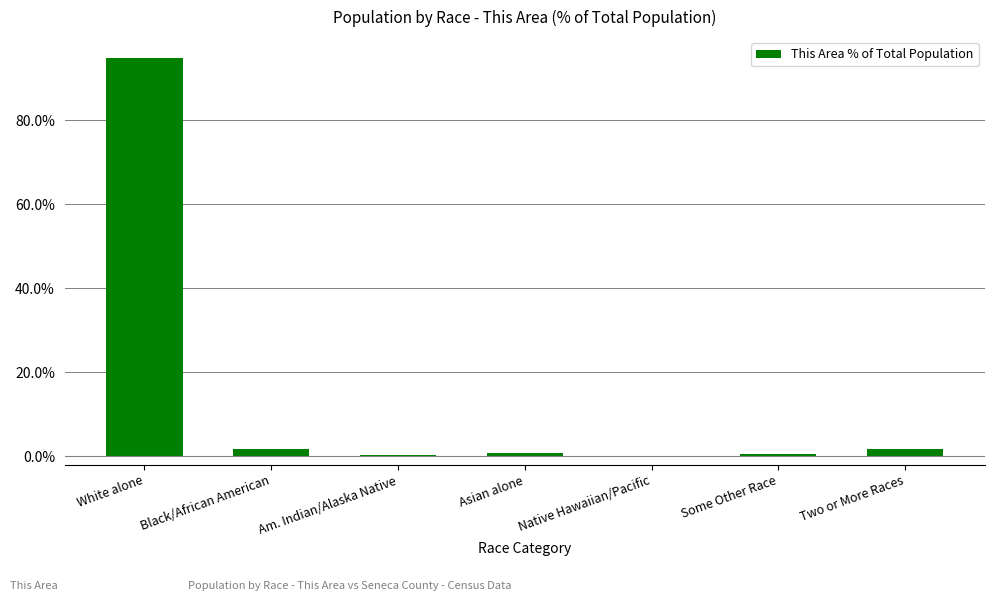

What is the greatest value displayed?

94.8